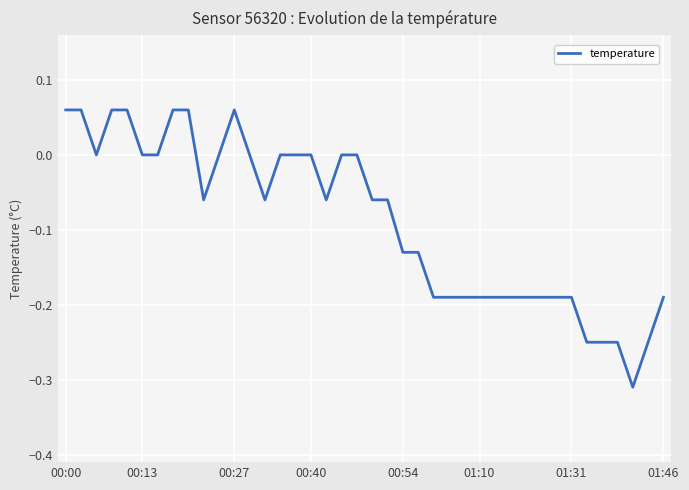

How many lines are shown in the chart?

1